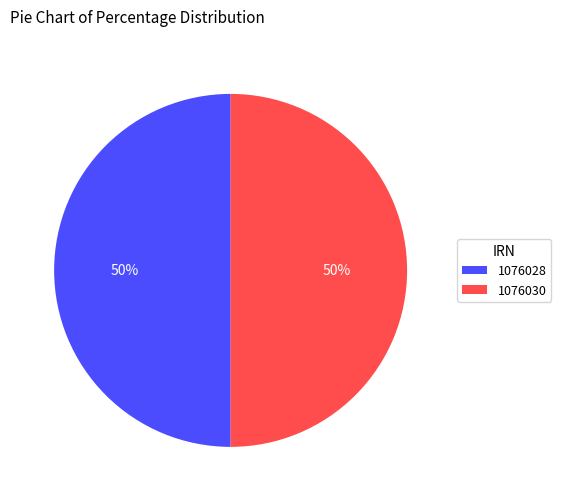

Do 1076030 and 1076028 together represent more than half of the pie?

Yes